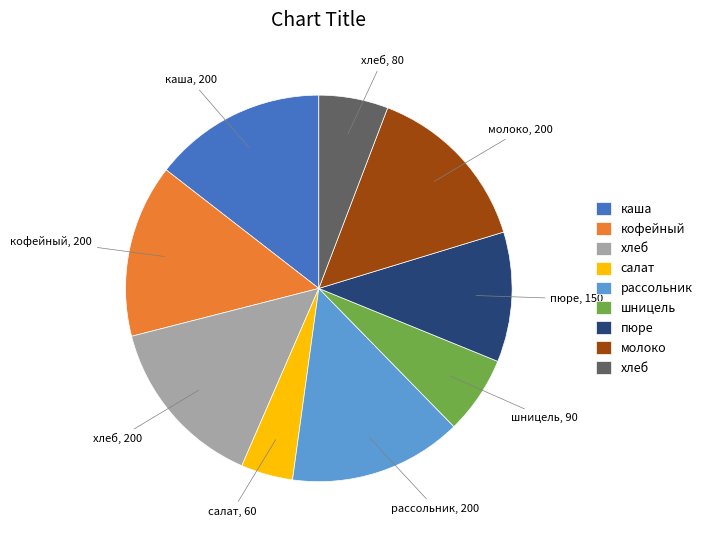

Is there any slice that represents more than half of the pie?

No